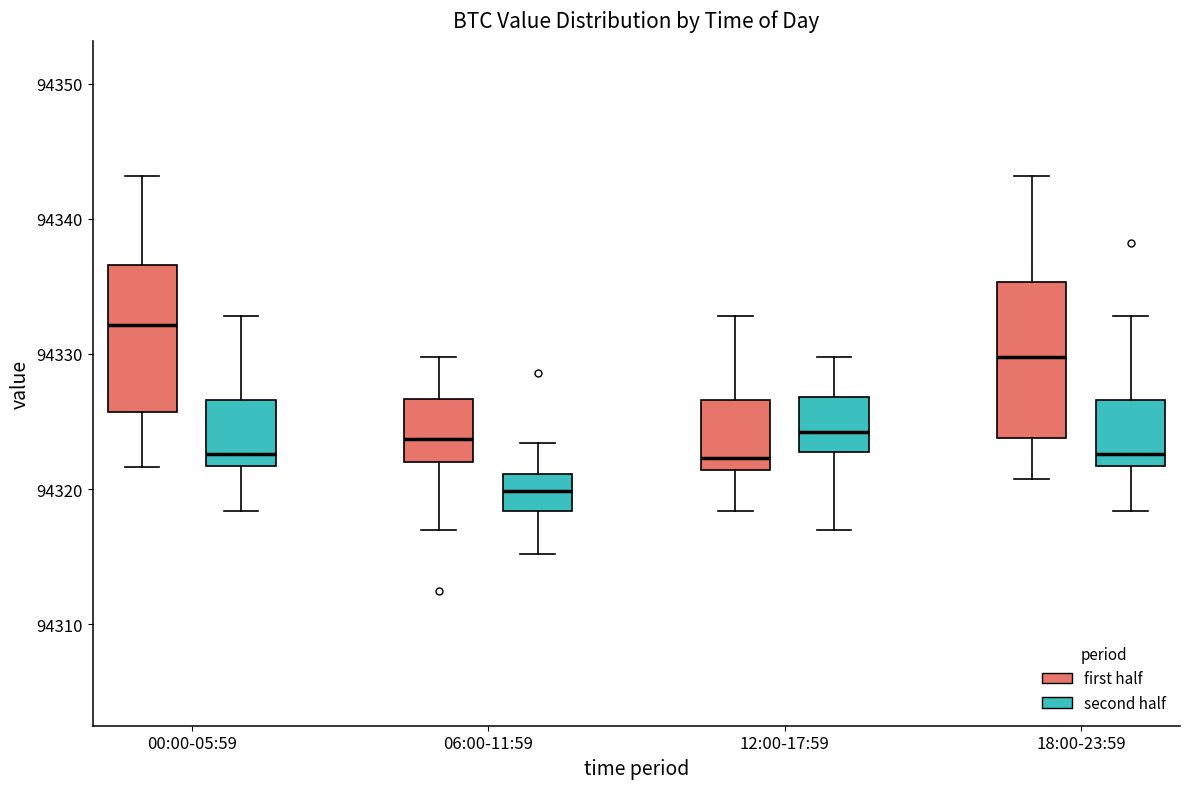

Where does the lower whisker of the box for 18:00-23:59 (second half) end on the y-axis? The values are not printed on the chart, so give them approximately, as read against the axis.

94318